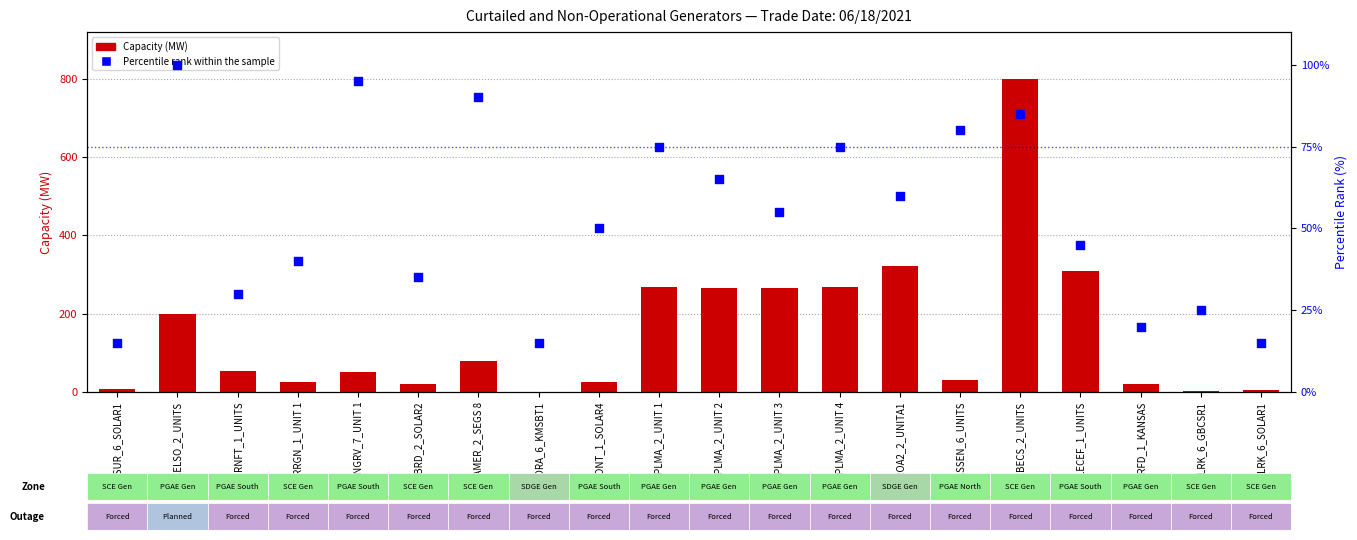

Which series reaches the maximum Y coordinate?

Capacity (MW)